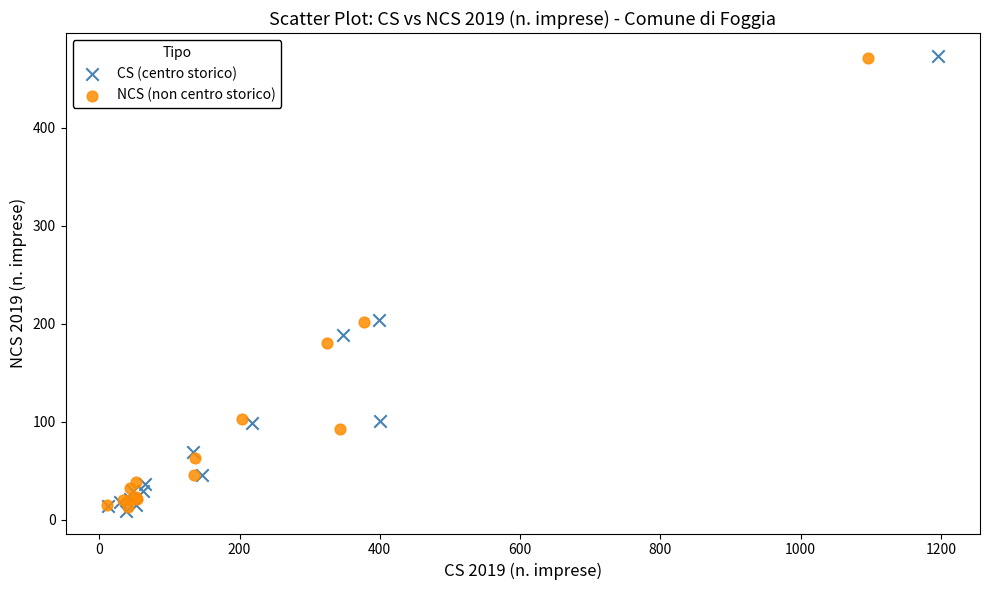

What are all the series names shown in the legend?

CS (centro storico), NCS (non centro storico)